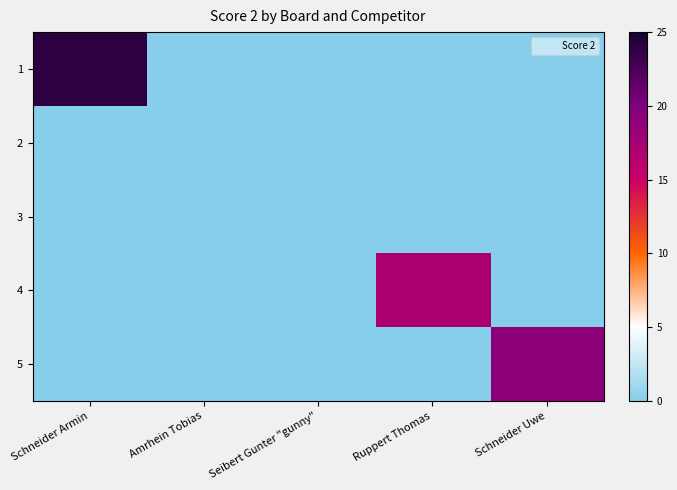

Which series has the widest spread of values?

1